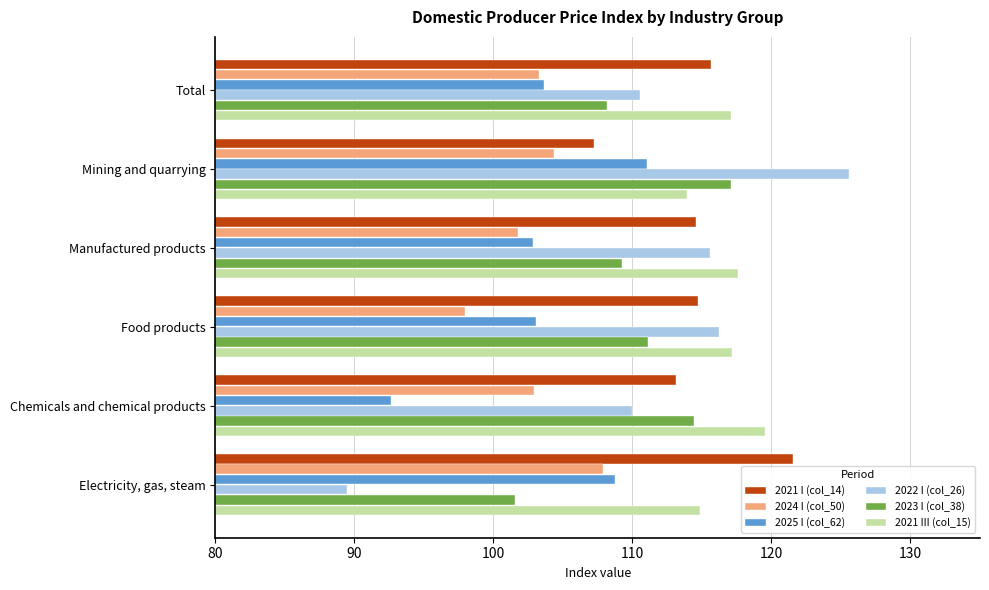

Is the value of 2021 III (col_15) at Manufactured products greater than the value of 2021 I (col_14) at Electricity, gas, steam?

No